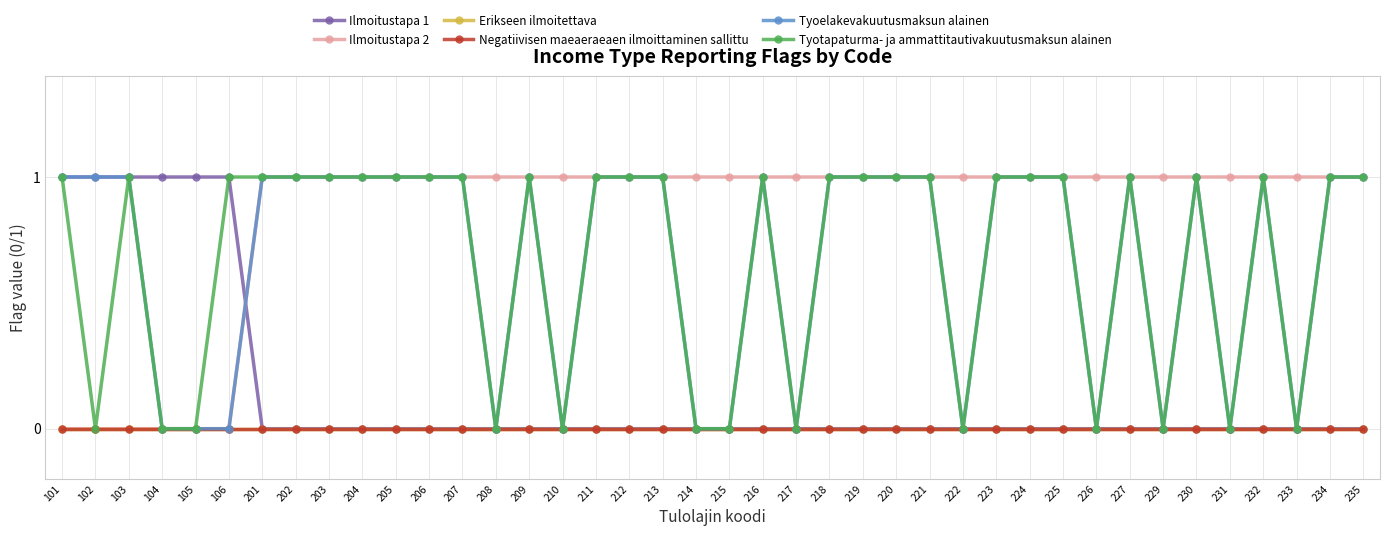

Is the value of Negatiivisen maeaeraeaen ilmoittaminen sallittu at 207 greater than the value of Tyotapaturma- ja ammattitautivakuutusmaksun alainen at 102?

No